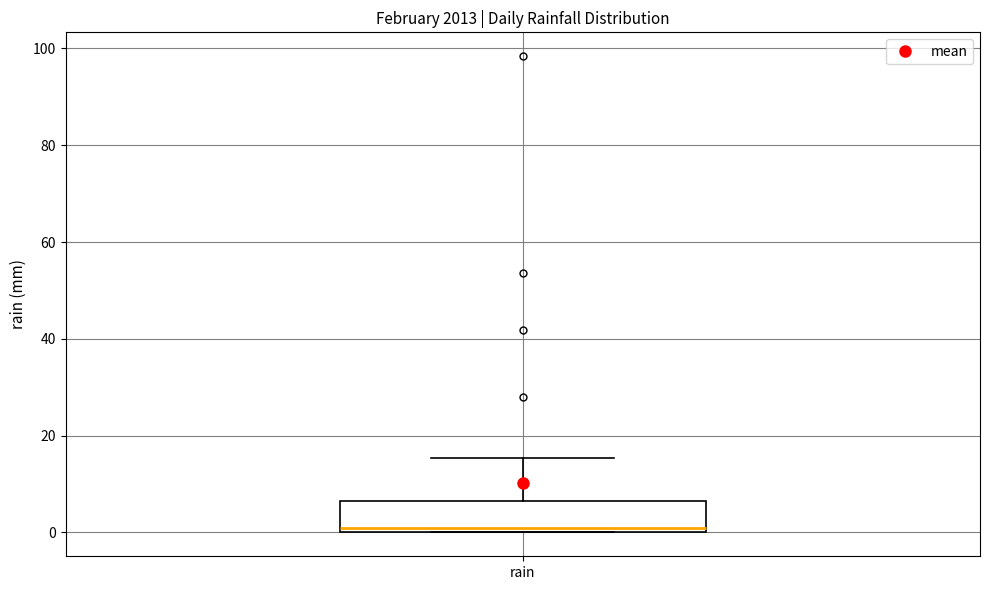

Read this box plot against the y-axis: the position of the median line, the range covered by the box, and the ends of both whiskers. The values are not printed on the chart, so give them approximately, as read against the axis.

median 0 (just above the box's lower edge), box 0 to 6, whiskers 0 to 16